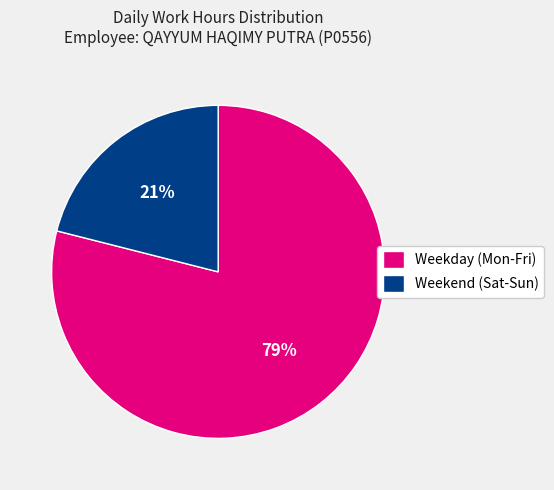

Which slice is the smallest?

Weekend (Sat-Sun)